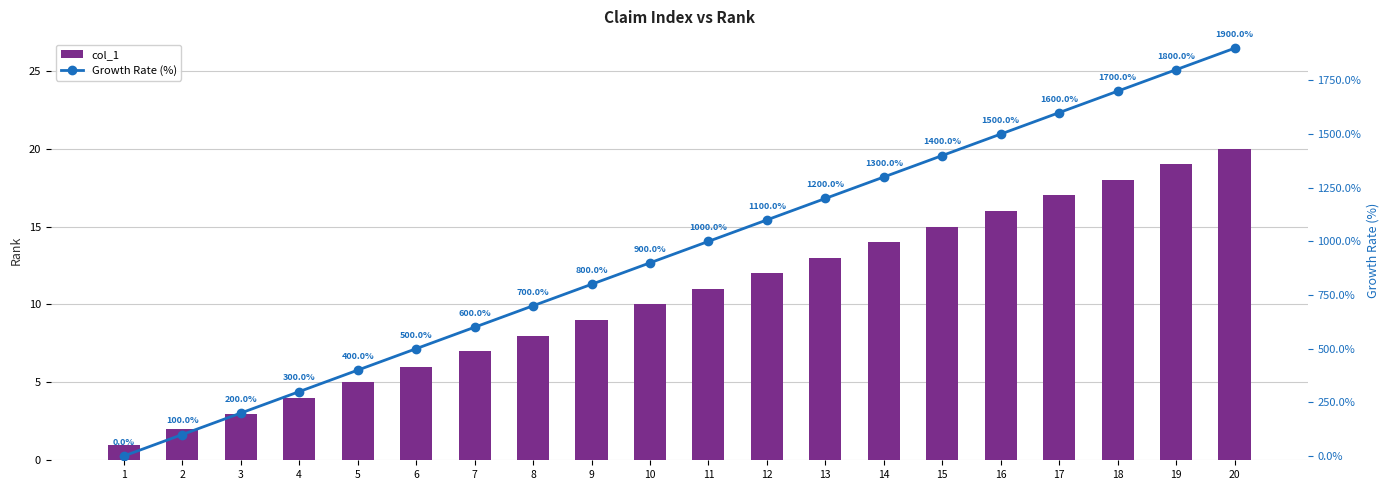

Reading left to right, list all the values displayed in this chart.

col_1: 1=1	2=2	3=3	4=4	5=5	6=6	7=7	8=8	9=9	10=10	11=11	12=12	13=13	14=14	15=15	16=16	17=17	18=18	19=19	20=20
Growth Rate (%): 1=0	2=100	3=200	4=300	5=400	6=500	7=600	8=700	9=800	10=900	11=1000	12=1100	13=1200	14=1300	15=1400	16=1500	17=1600	18=1700	19=1800	20=1900